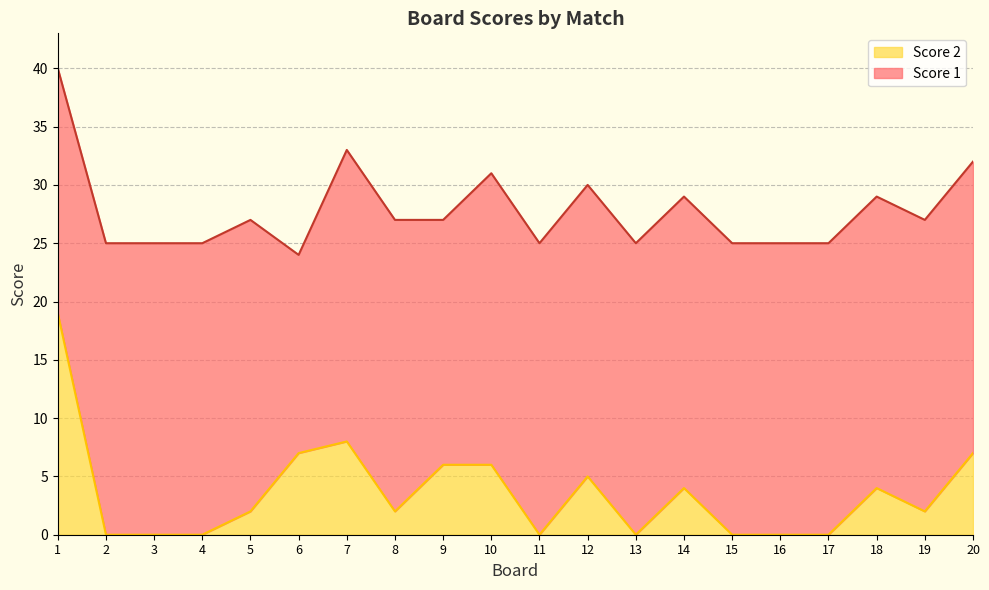

Which category has the highest value across all series?

1